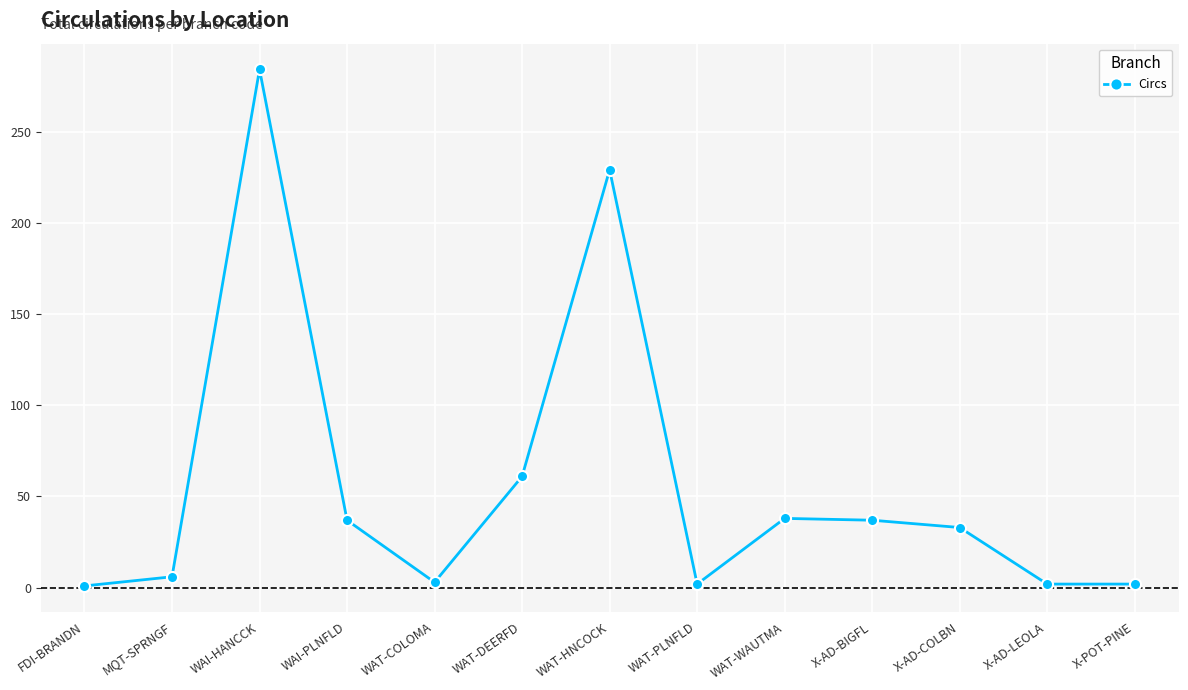

The value at WAT-DEERFD is 16. True or false?

False